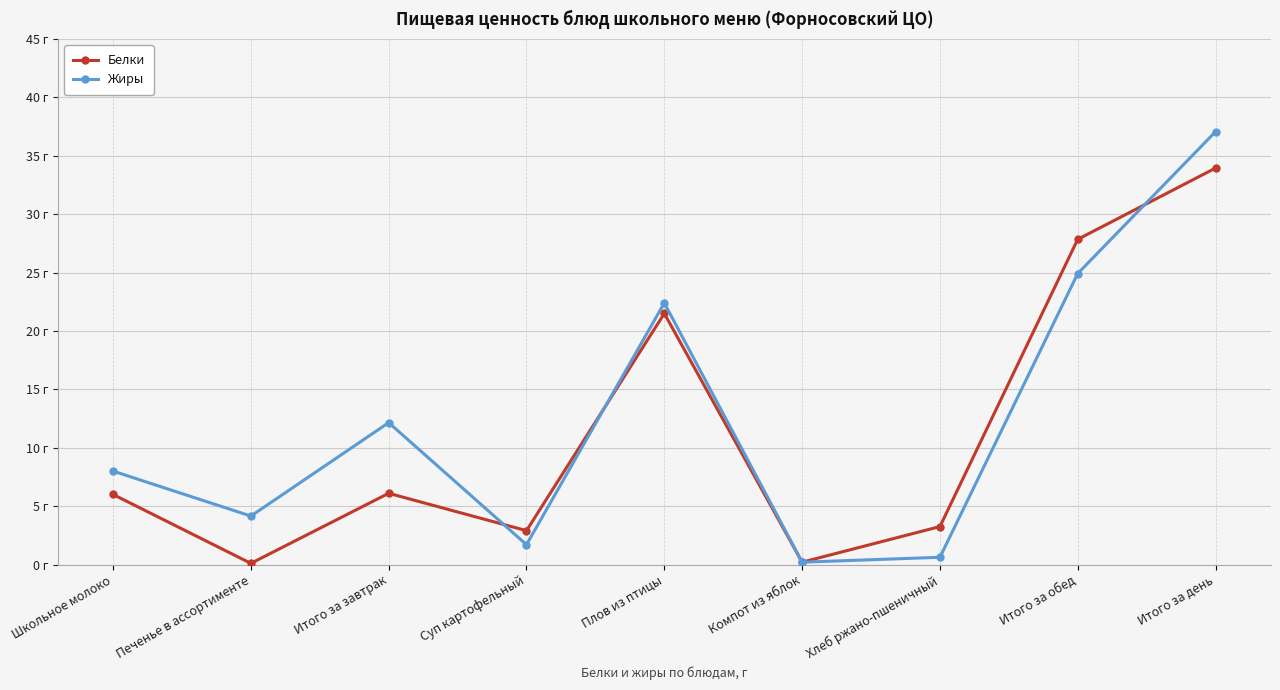

What is the label of the 6th point from the left?

Компот из яблок